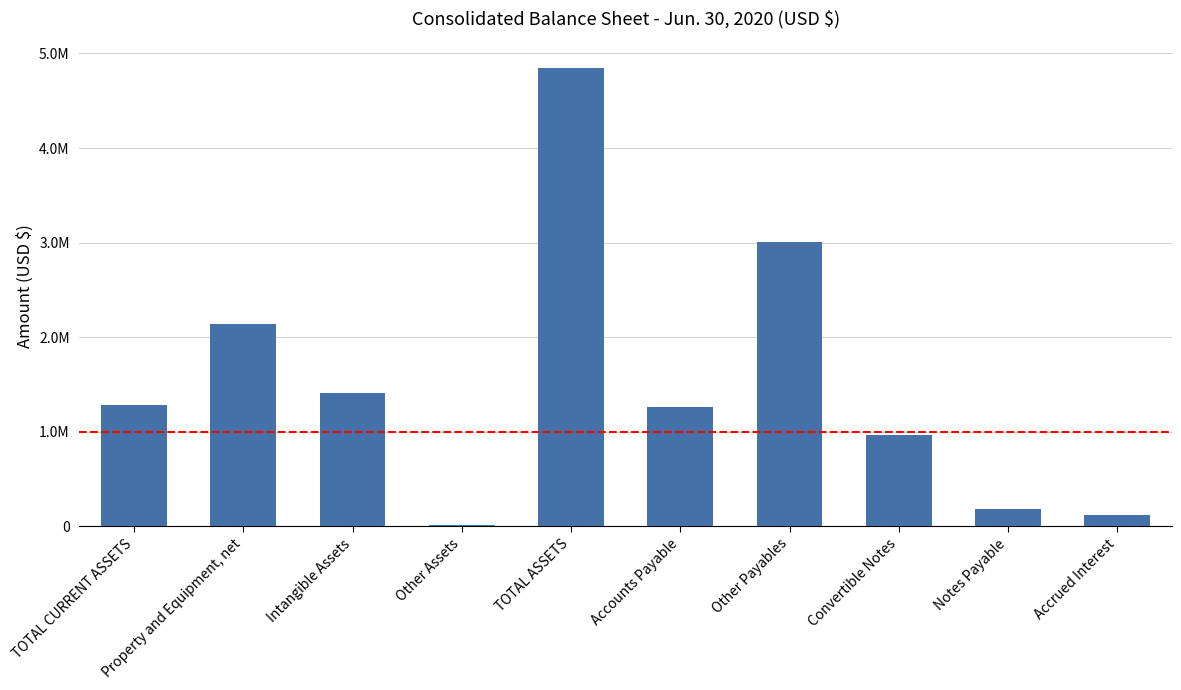

What is the difference between the maximum and second lowest values?

4728129